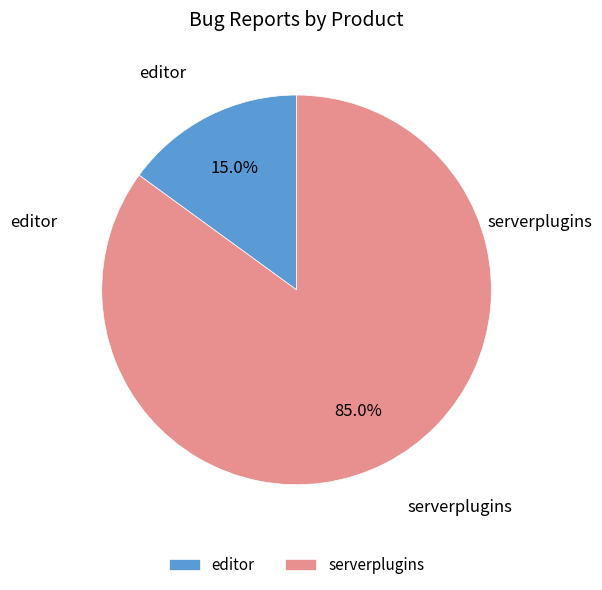

The serverplugins slice represents 85% of the pie. True or false?

True